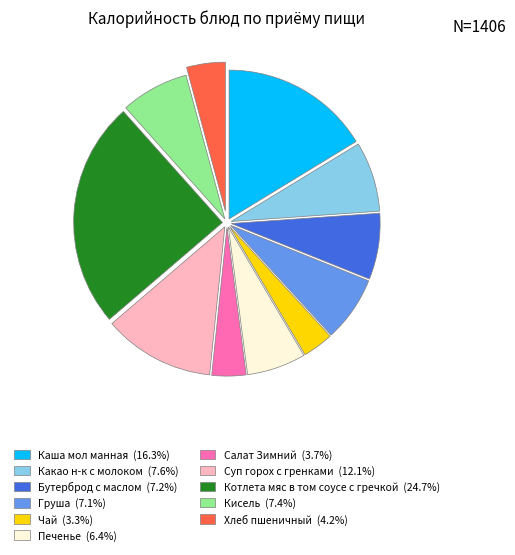

The Груша slice represents 13% of the pie. True or false?

False